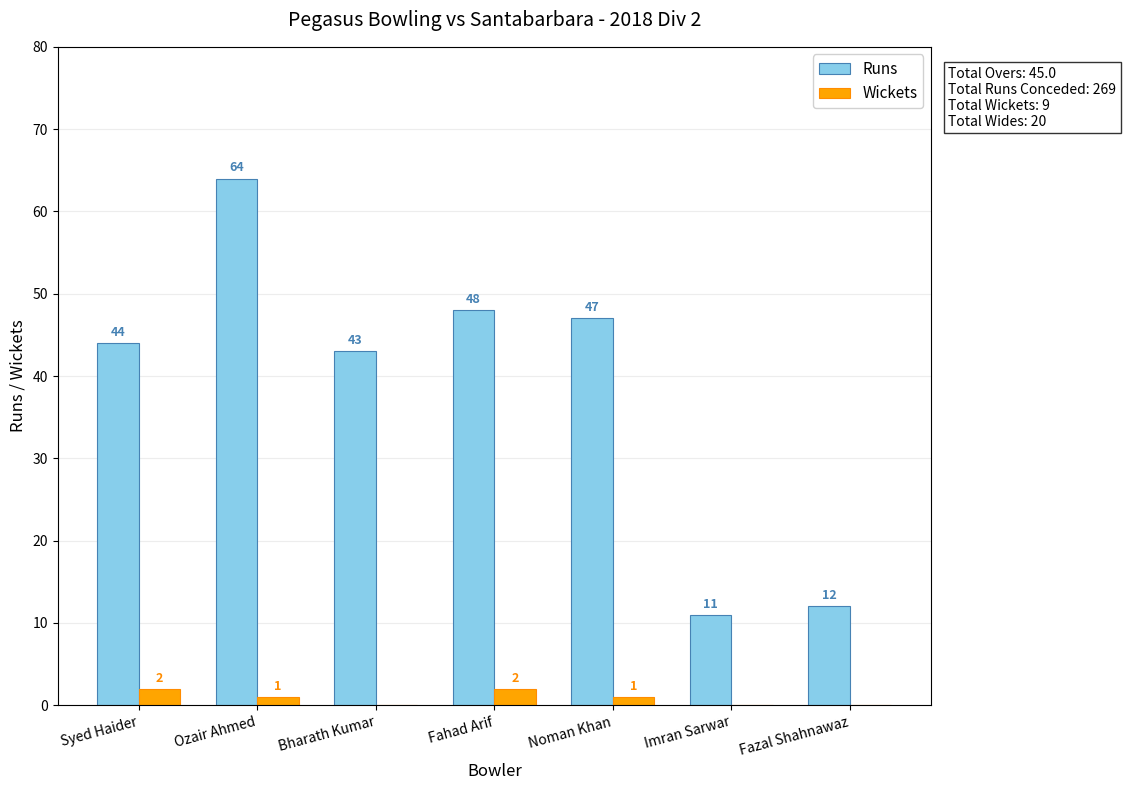

What is the average value of the Wickets series?

1